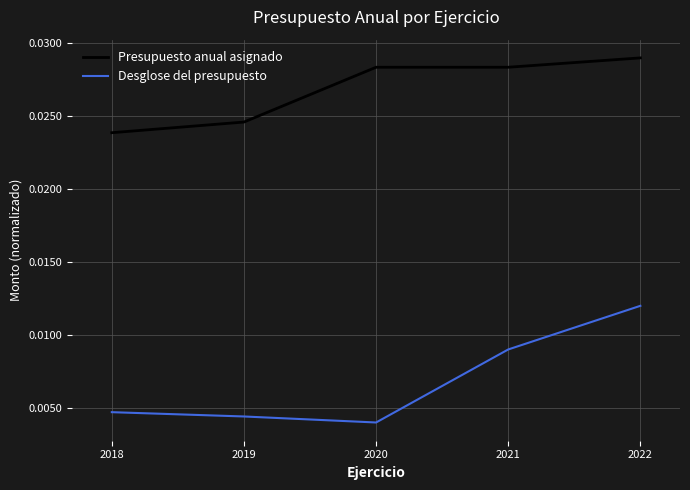

At which category is the sum across all series the highest?

2022